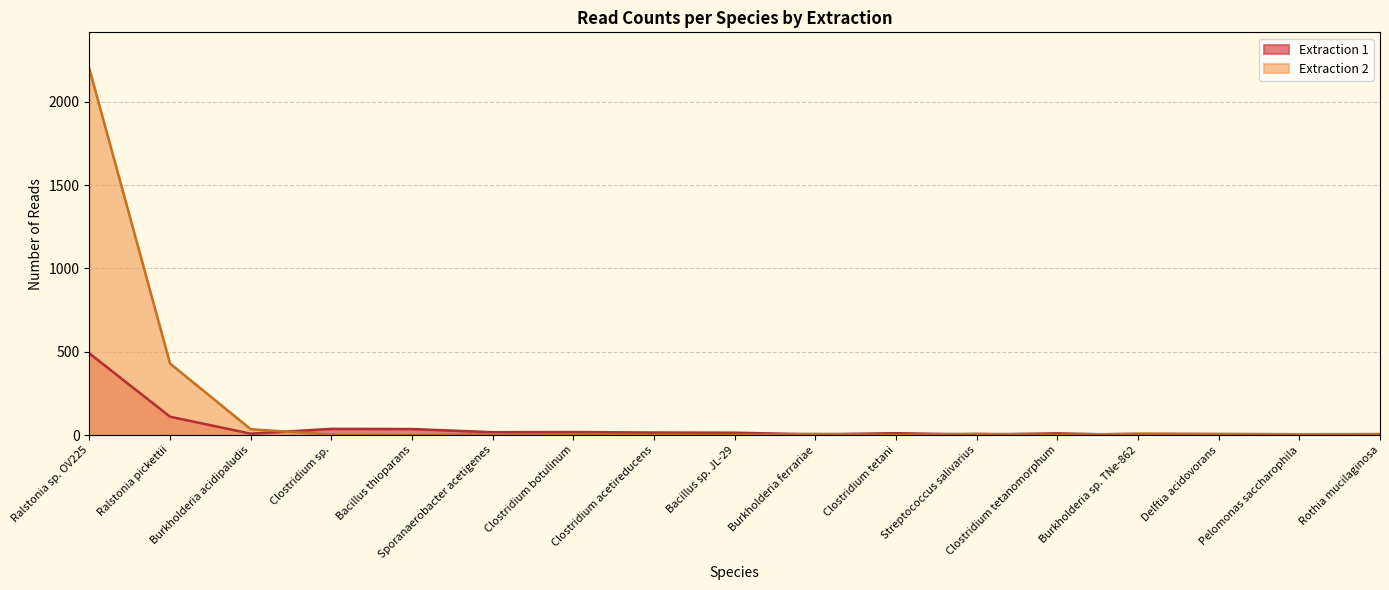

At which category is the sum across all series the highest?

Ralstonia sp. OV225